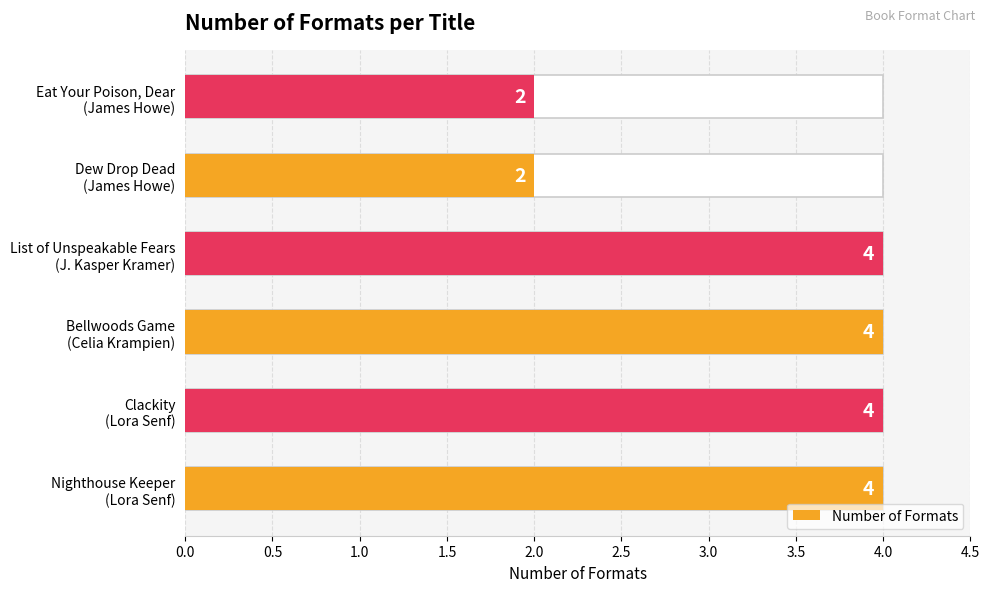

What is the minimum value shown in the chart?

2